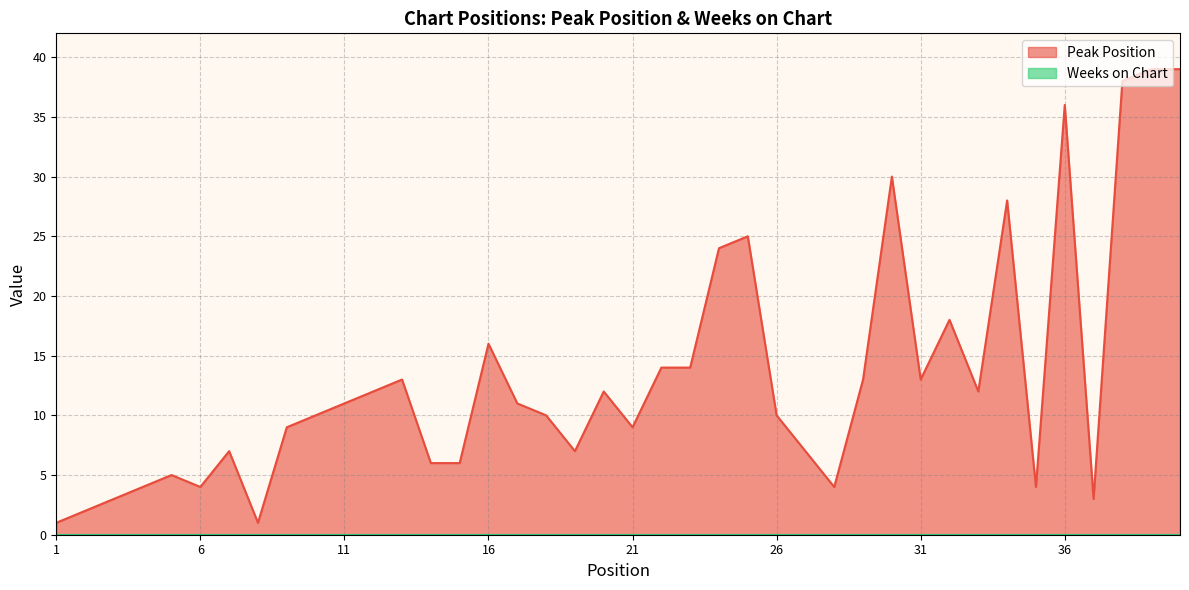

How many interior local valleys (lower than both neighbors) does the data have?

9